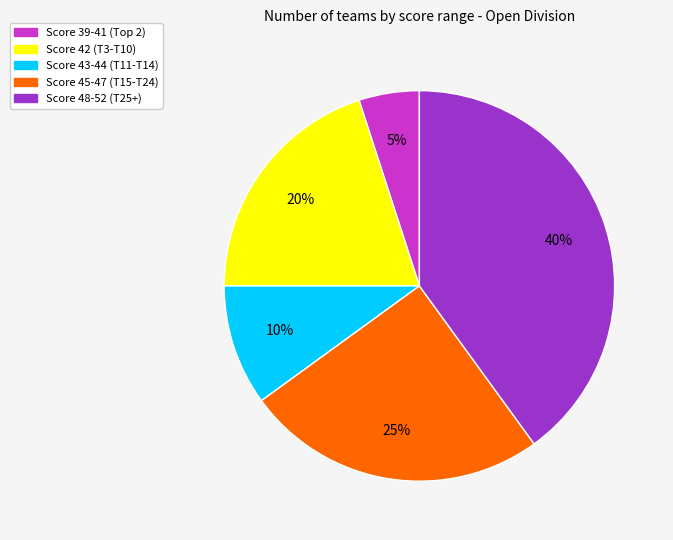

Count the number of slices in the pie.

5